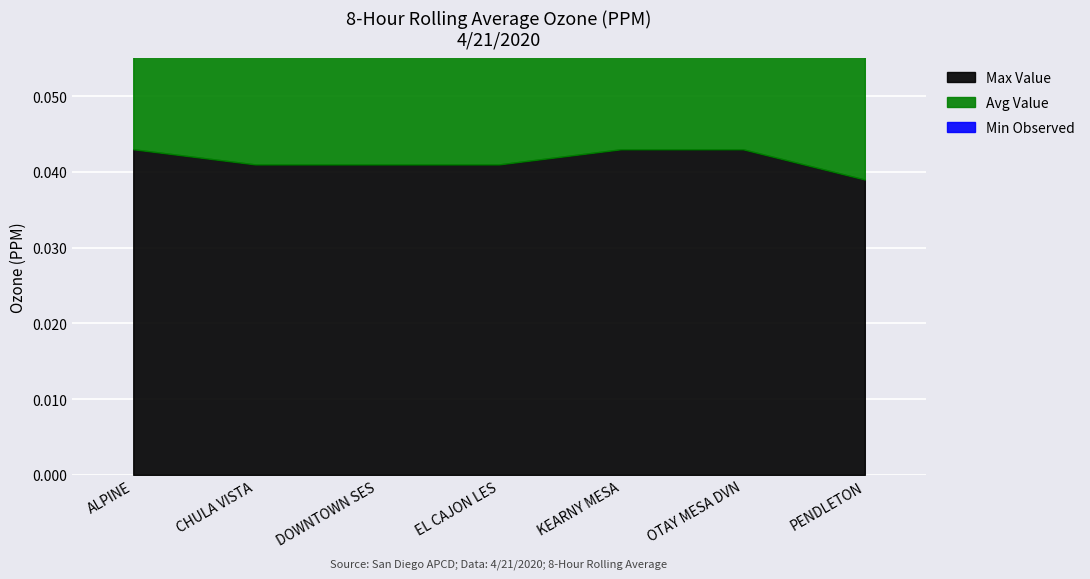

Count the Min Observed values in the range 0 to 1.

7